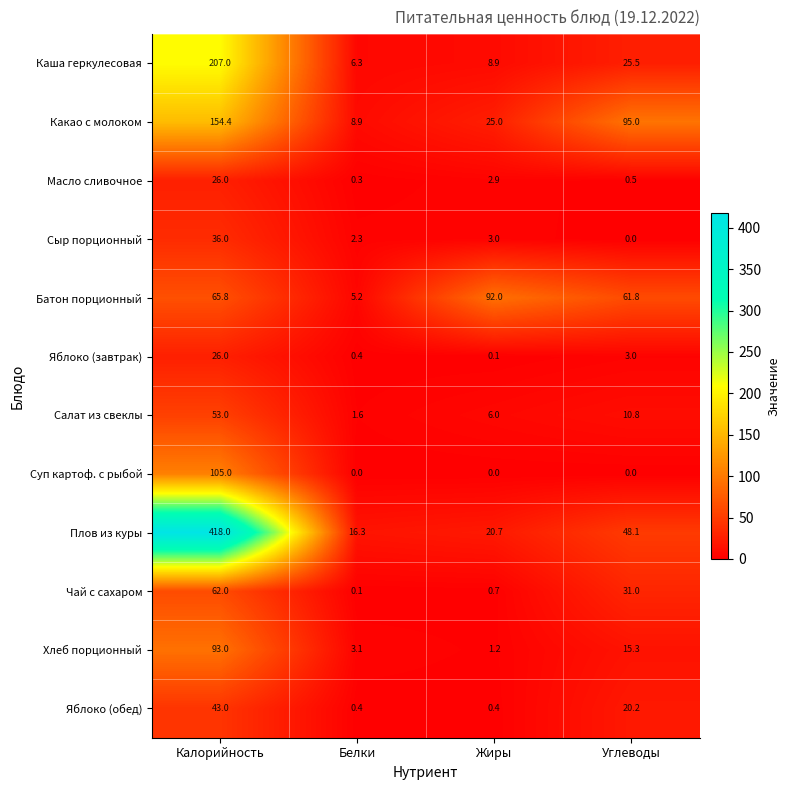

The value of Чай с сахаром at Углеводы is 21.0. True or false?

False